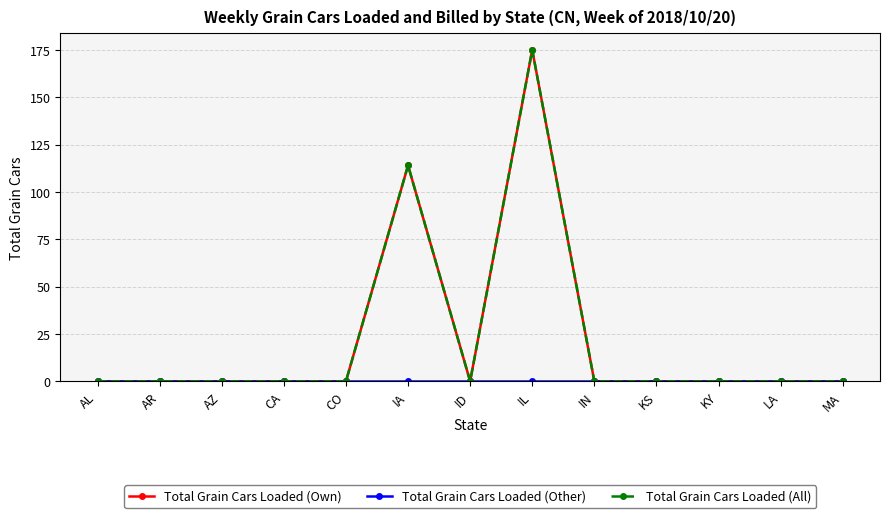

Is this an area chart (filled region under the line)?

No